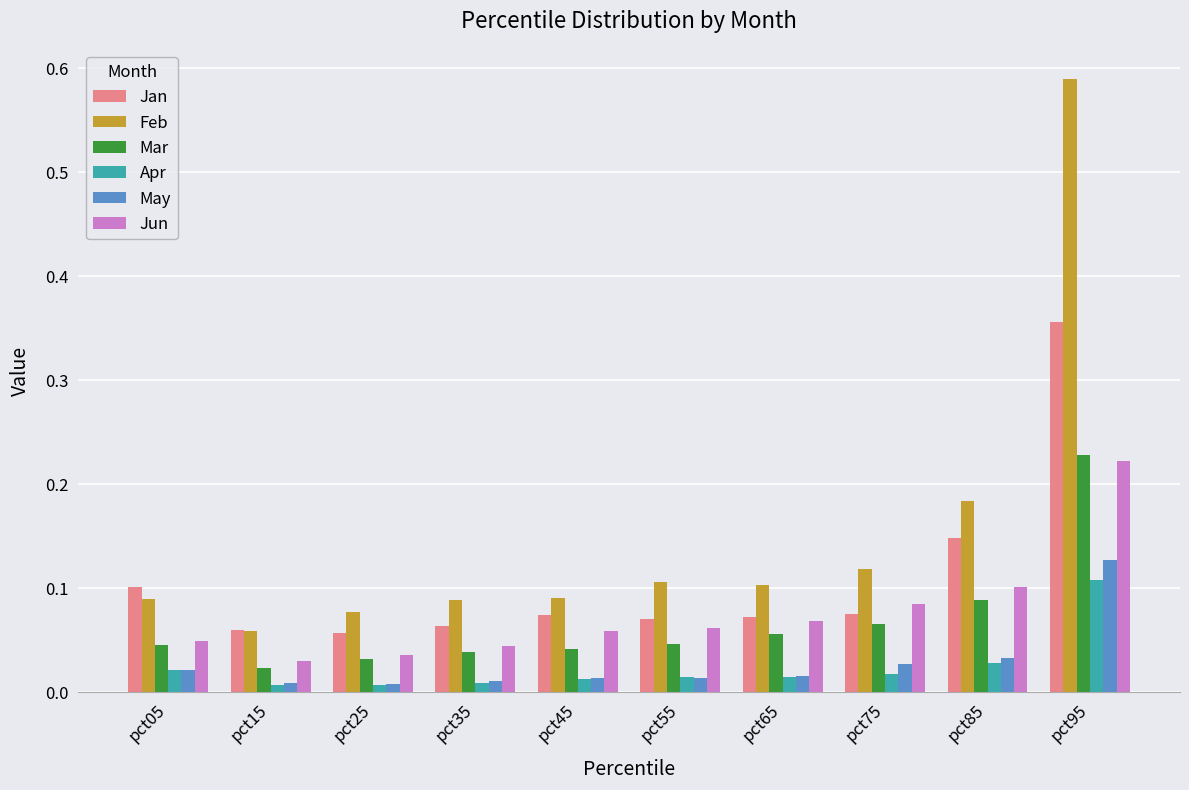

The Jan series shows 0.1 at pct05. True or false?

True